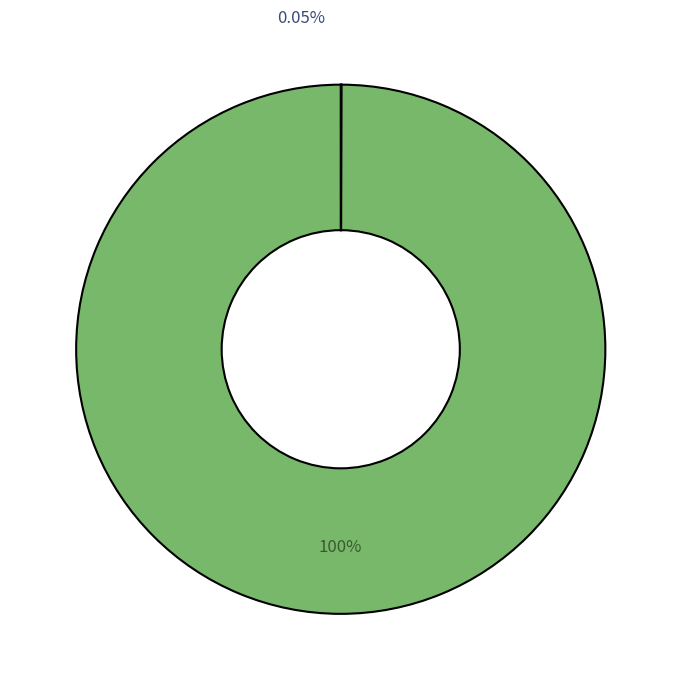

Is Regular the majority of the pie?

No